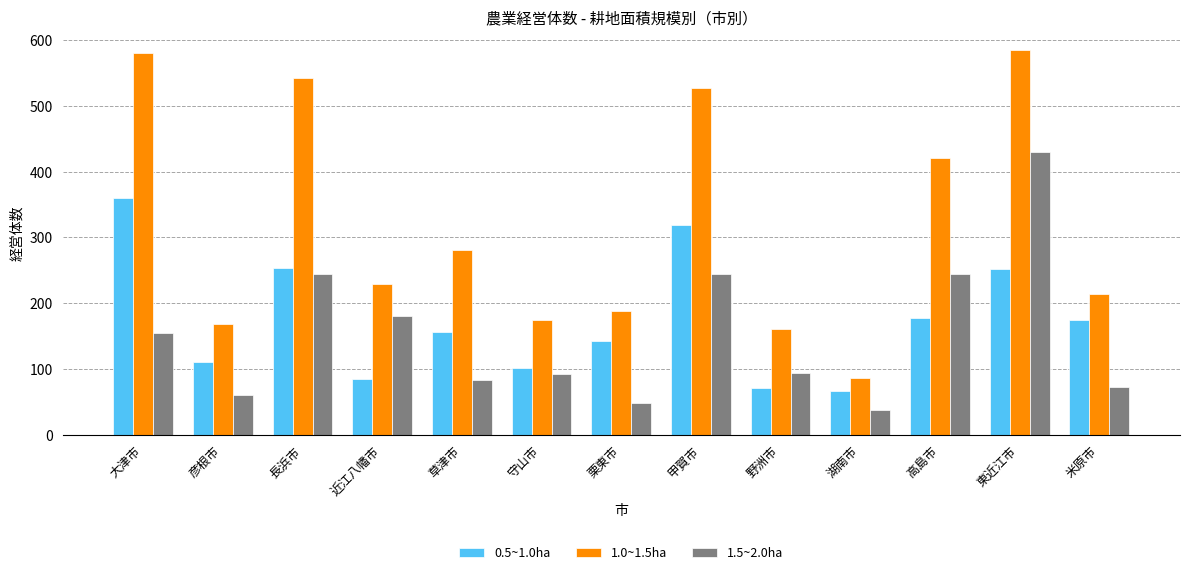

At 大津市, list the series in order from smallest to largest.

1.5~2.0ha, 0.5~1.0ha, 1.0~1.5ha